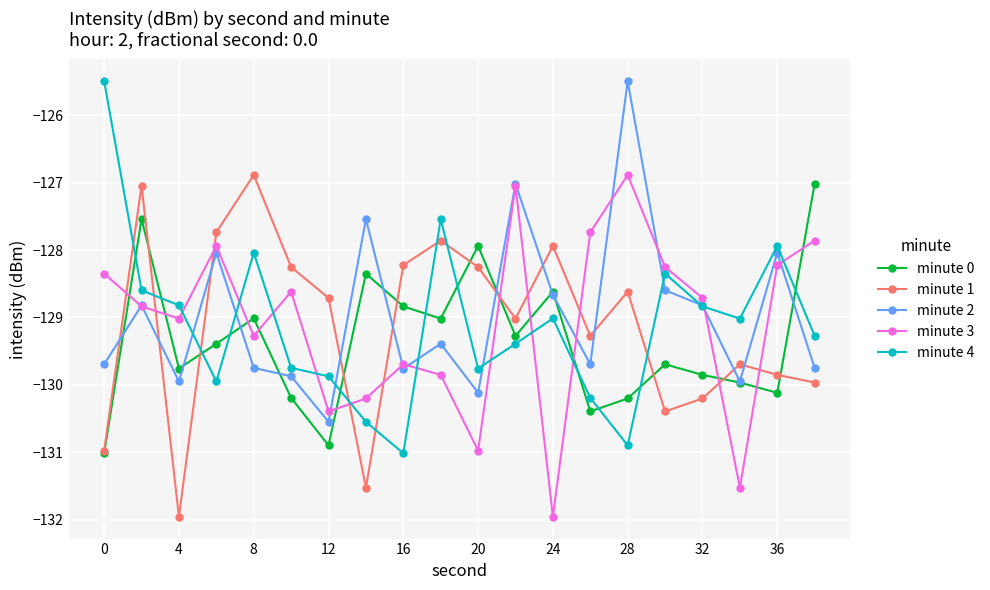

After their last crossing, which series has the higher values: minute 2 or minute 3?

minute 3